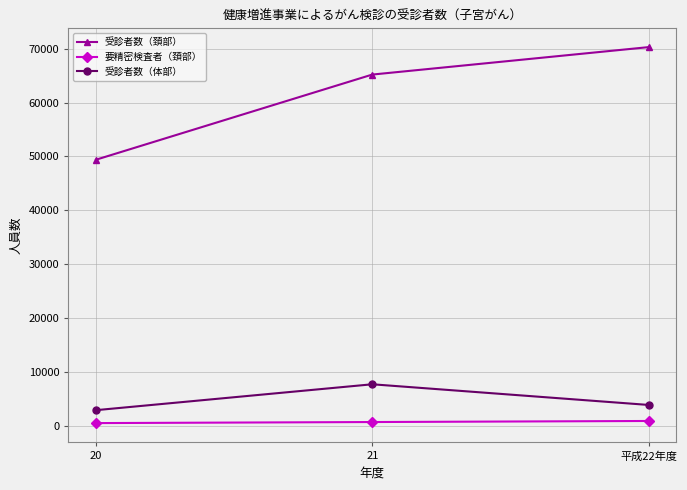

What is the approximate value of 受診者数（体部） at 20?

2864